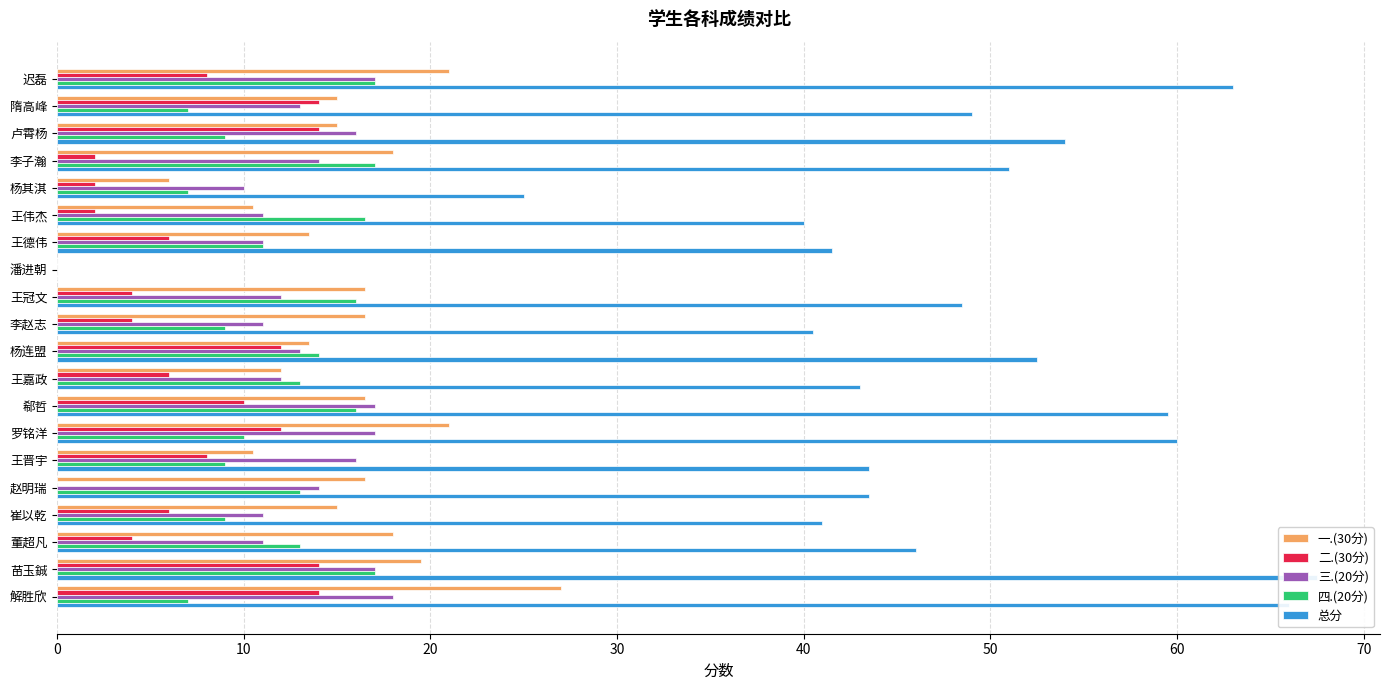

True or false: 四.(20分) has a value of 9.0 at 卢霄杨.

True